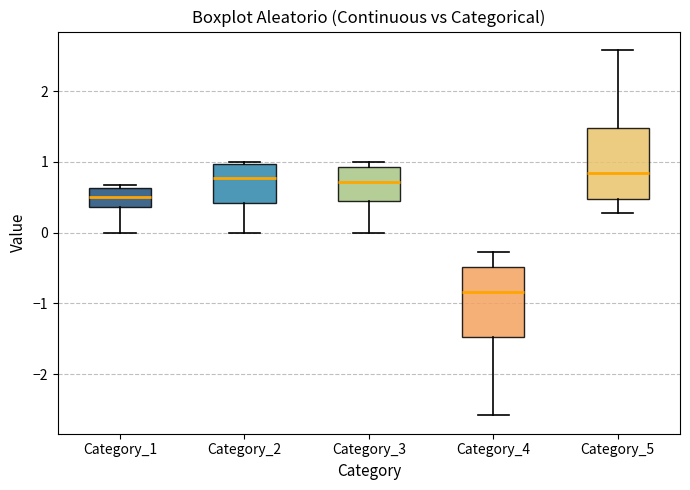

Reading left to right, transcribe this box plot: for each box, give where its median line is, the range the box spans, and where its two whiskers end, as read against the y-axis. The values are not printed on the chart, so give them approximately, as read against the axis.

Category_1: median 0.5, box 0.4 to 0.6, whiskers 0.0 to 0.7
Category_2: median 0.8, box 0.4 to 1.0, whiskers 0.0 to 1.0 (just above the box's upper edge)
Category_3: median 0.7, box 0.4 to 0.9, whiskers 0.0 to 1.0
Category_4: median -0.8, box -1.5 to -0.5, whiskers -2.6 to -0.3
Category_5: median 0.8, box 0.5 to 1.5, whiskers 0.3 to 2.6